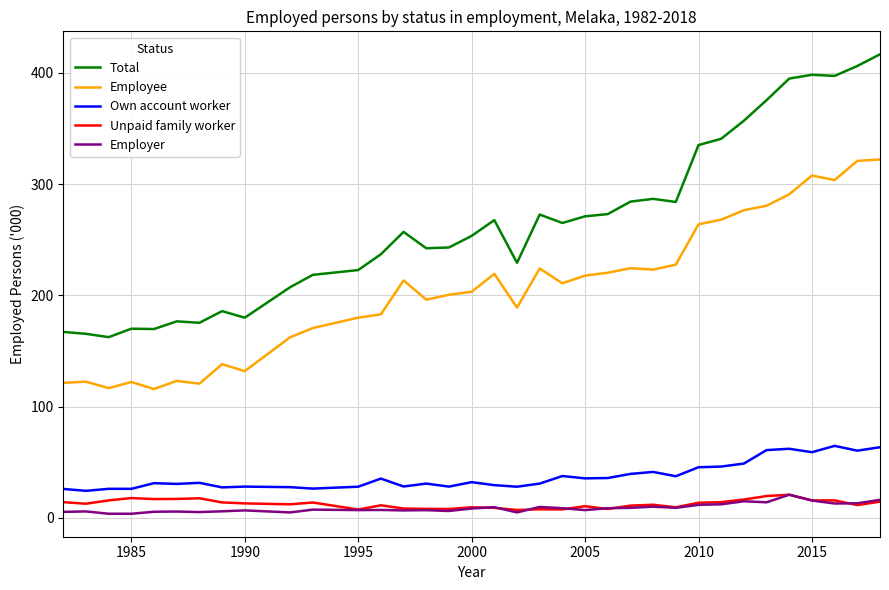

Which series has the widest spread of values?

Total